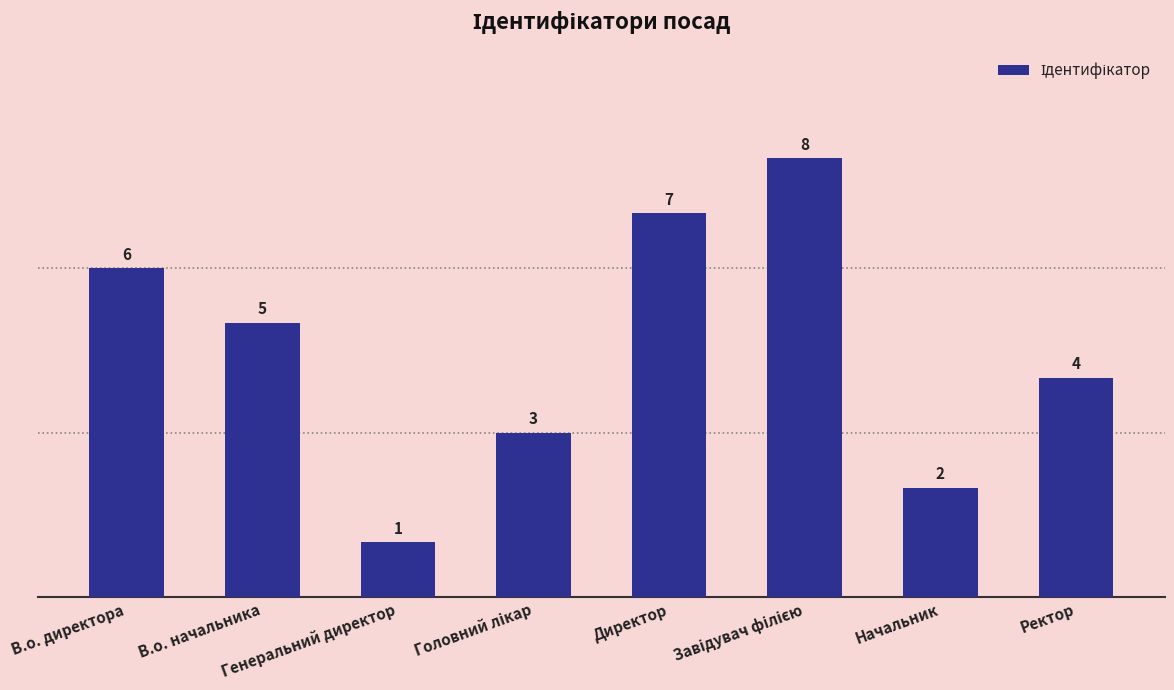

What is the difference between the second highest and minimum values?

6